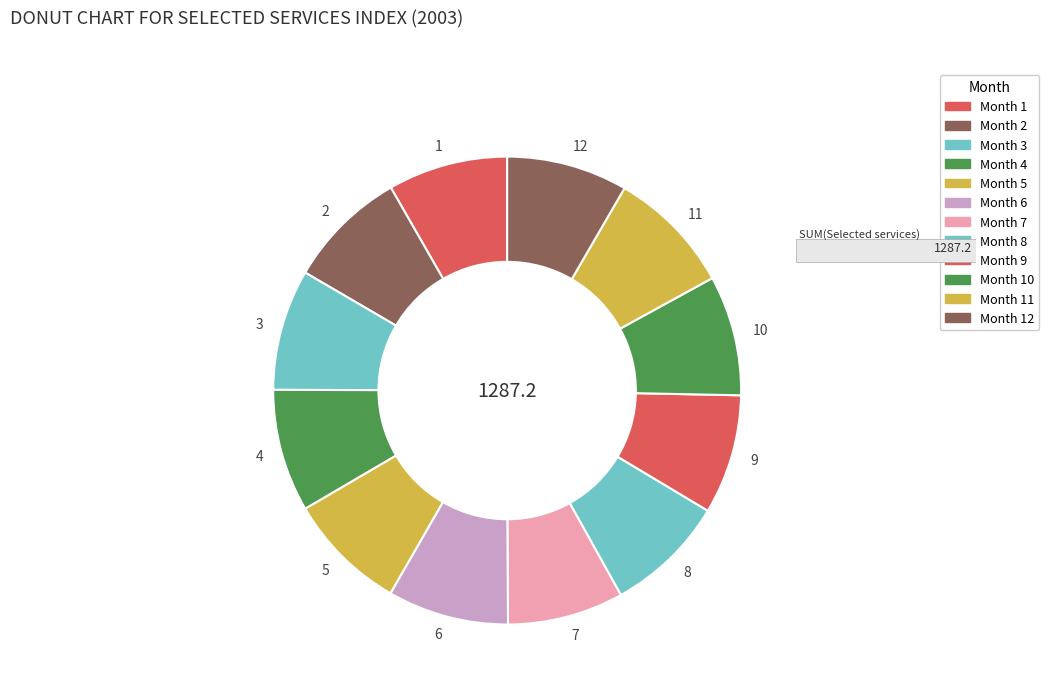

Approximately how many times larger is the value at 5 compared to 7?

1.0